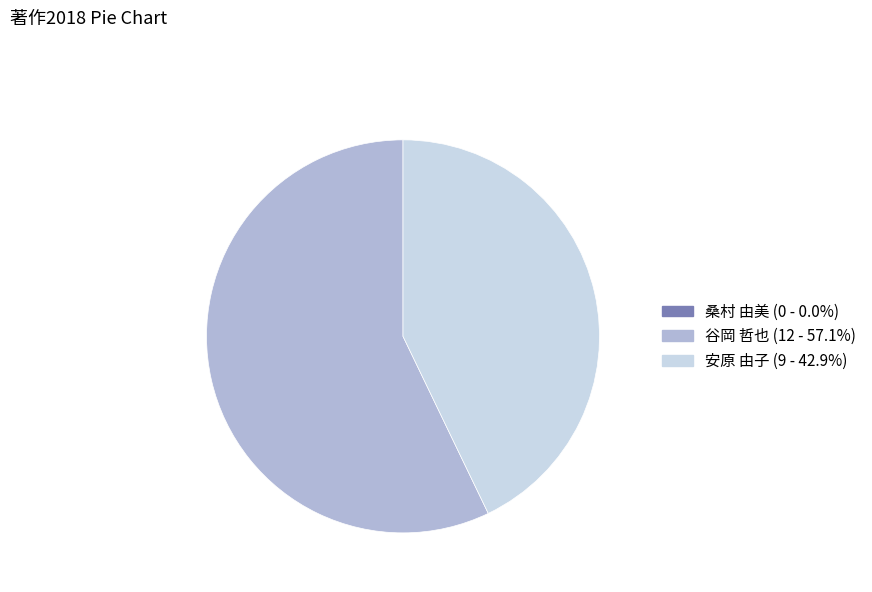

What is the majority slice?

谷岡 哲也